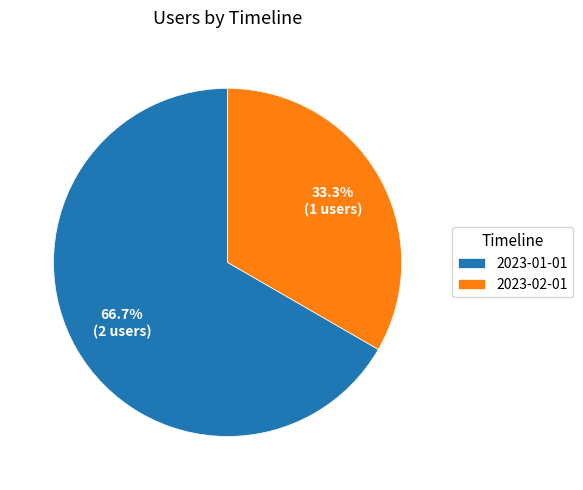

How many segments does this pie chart have?

2